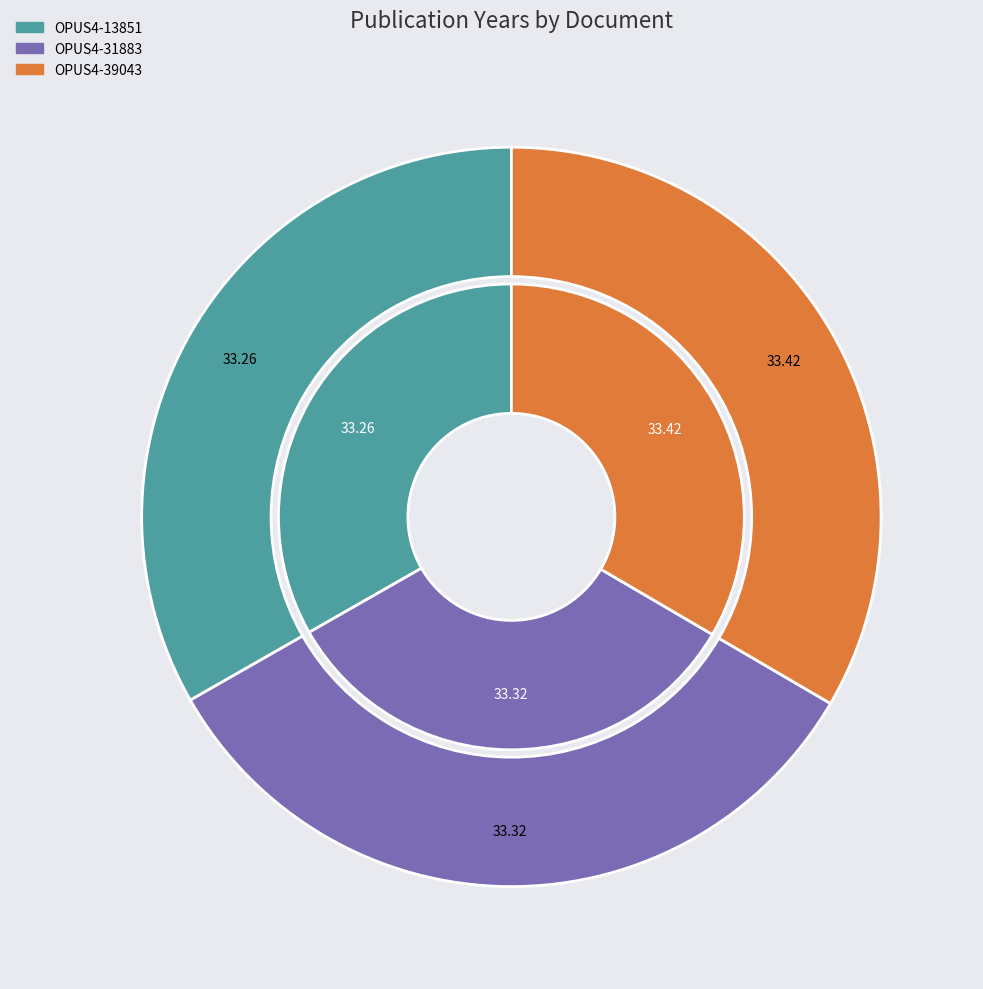

What is the total percentage of OPUS4-13851 and OPUS4-39043?

66.7%